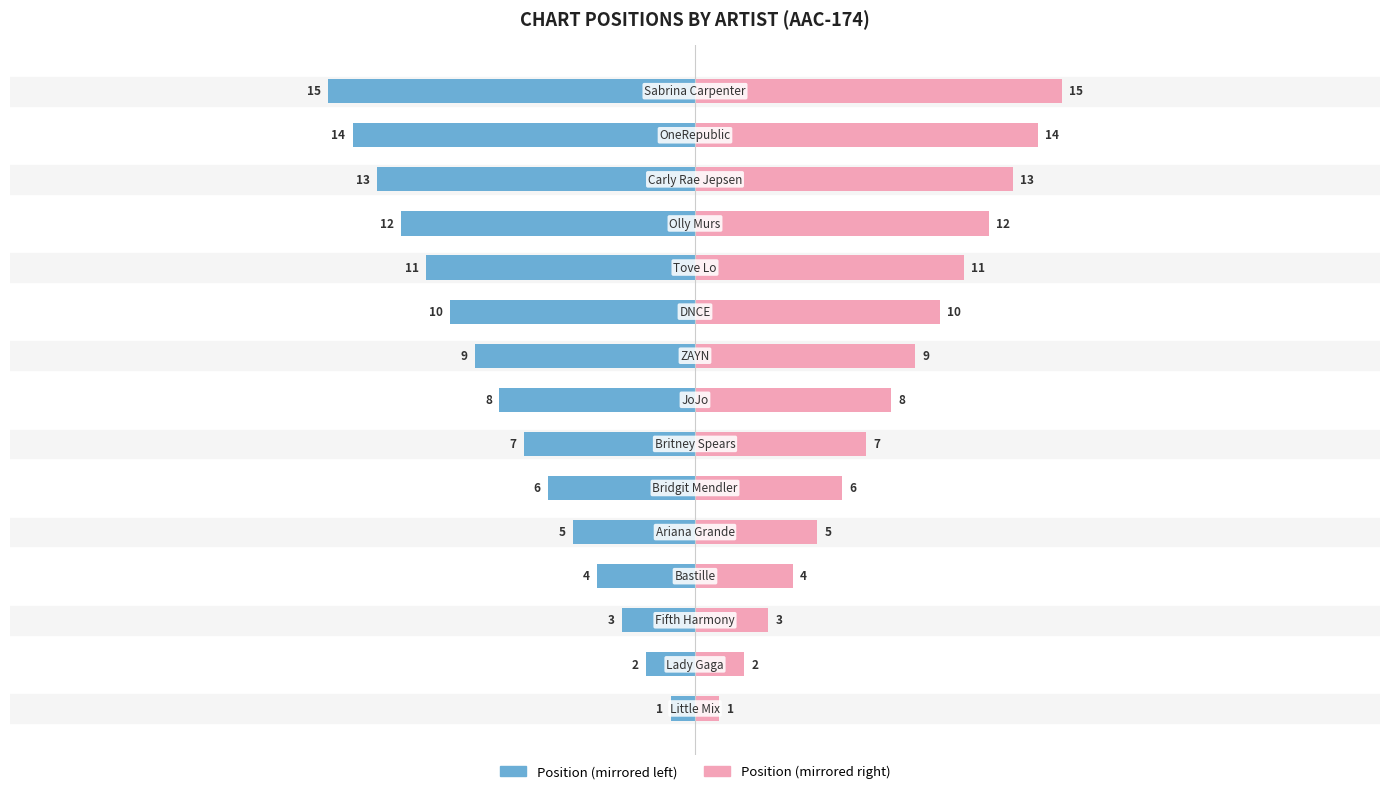

What is the value of the Position (Right) bar at the 10th from the left?

10